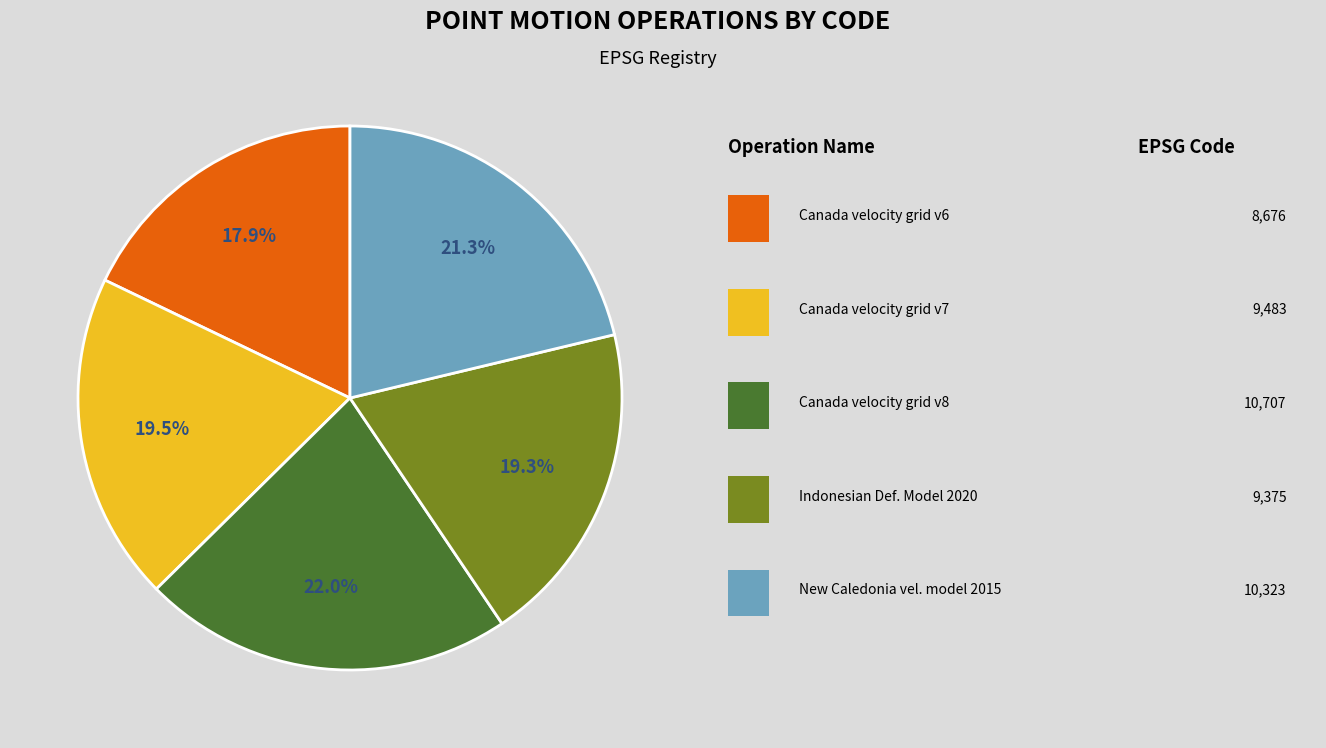

Is there any slice that represents more than half of the pie?

No